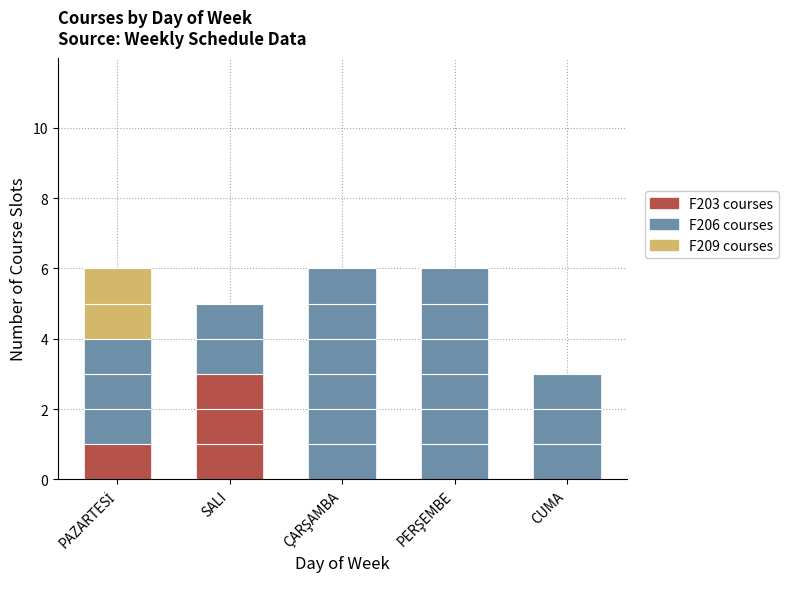

What is the maximum value for F203 courses?

3